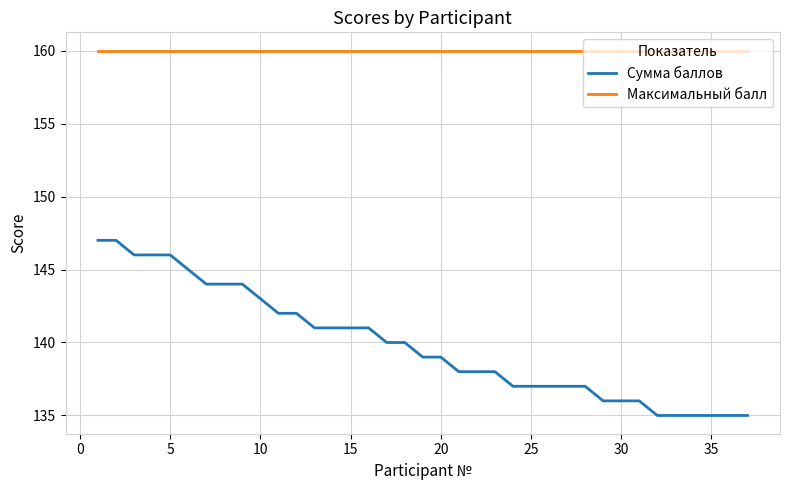

What is the maximum value shown in the chart?

160